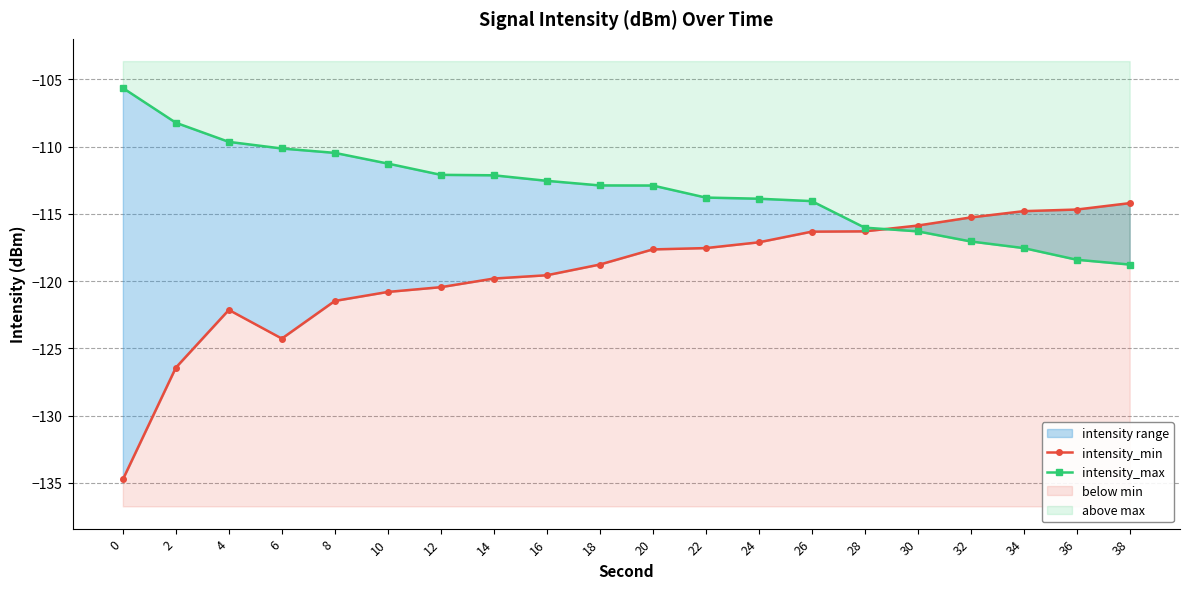

Where is the first local minimum for intensity_min?

6